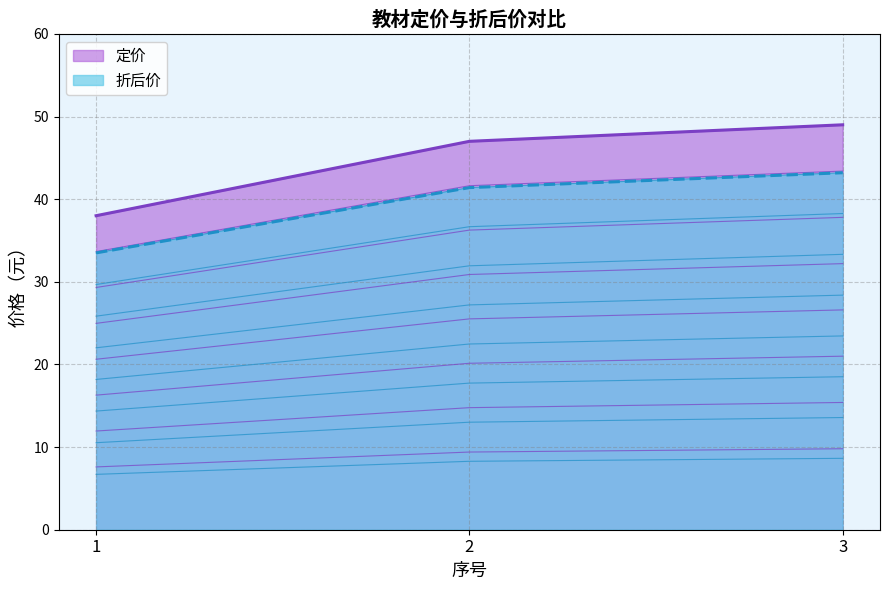

What is the difference between the 折后价 values at 2 and 1?

1.6